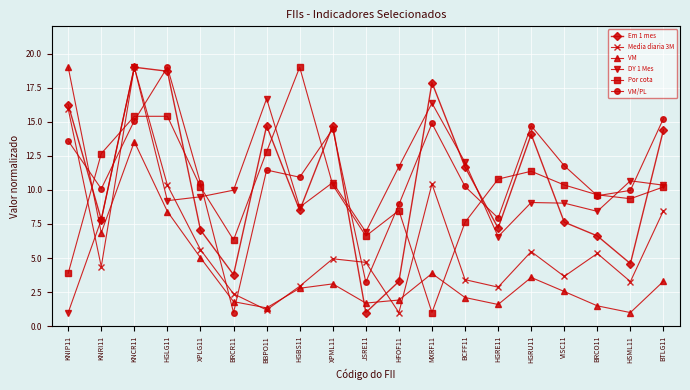

Which series changed the most between KNCR11 and BRCO11?

Media diaria 3M